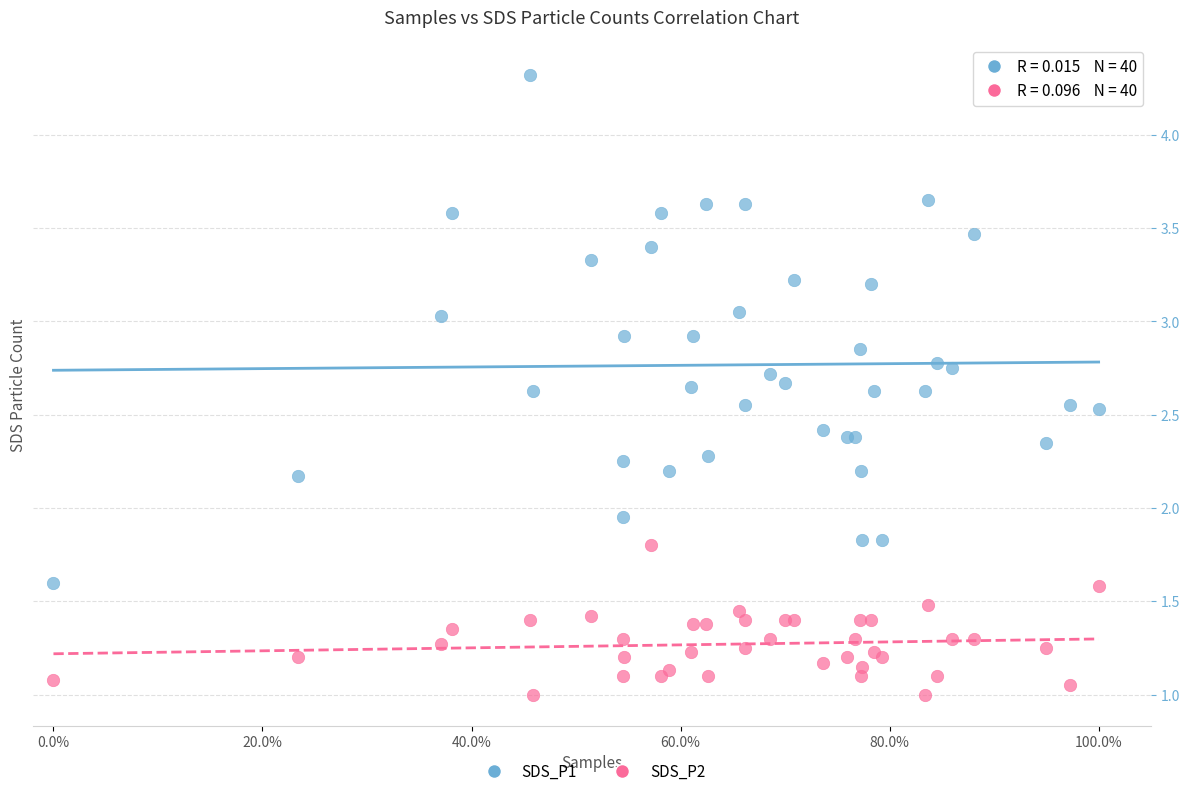

Which series has the largest Y range (max minus min)?

SDS_P1